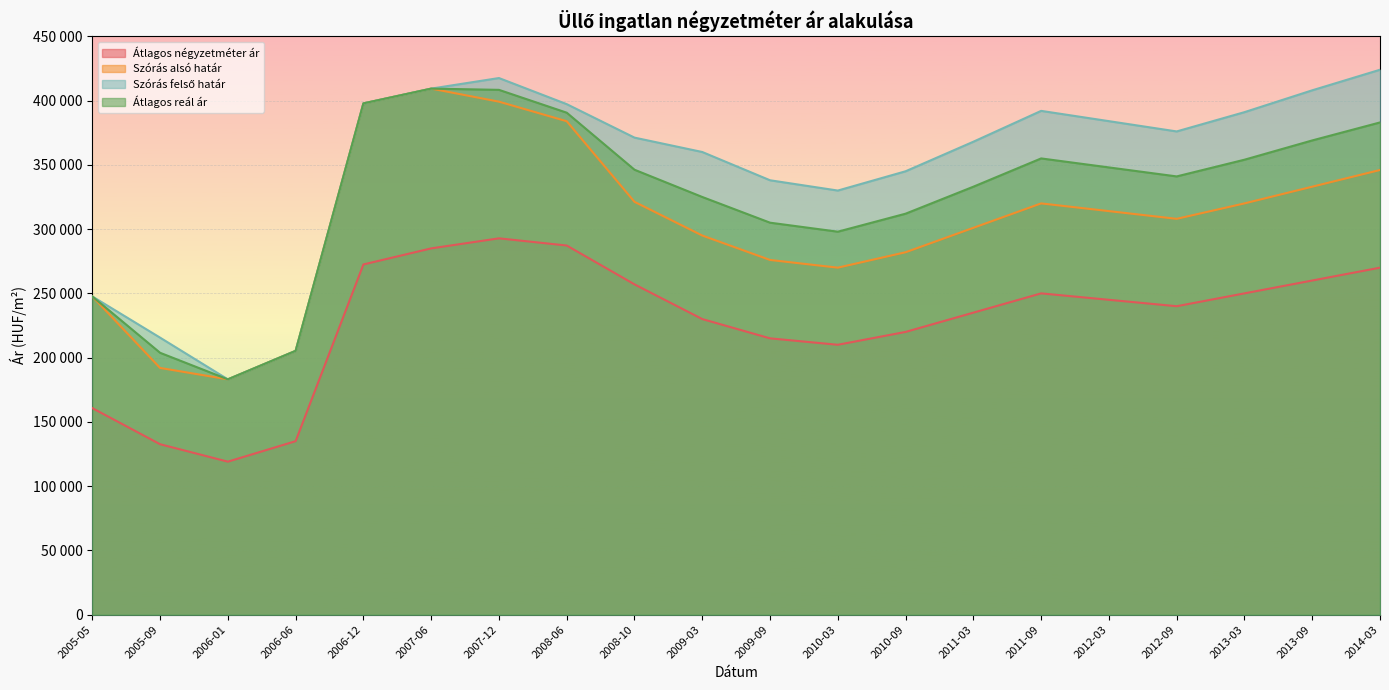

What position from the left is 2010-09?

13